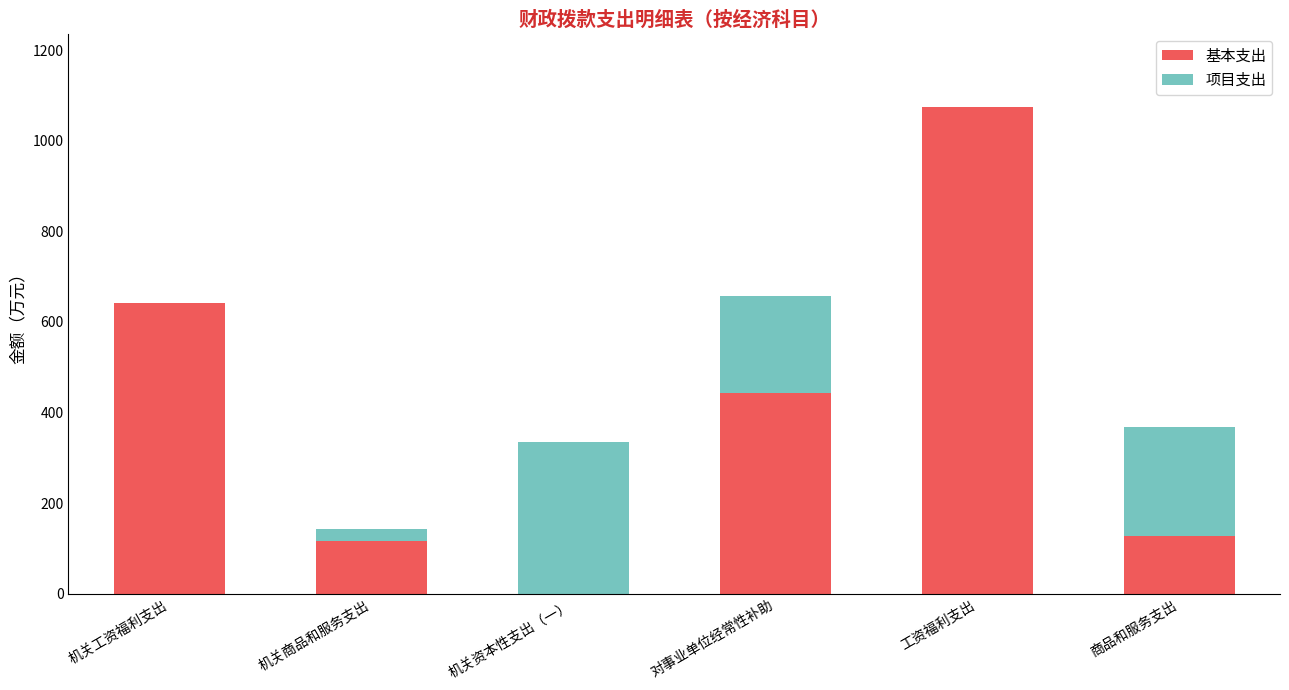

What is the maximum value for 基本支出?

1075.5